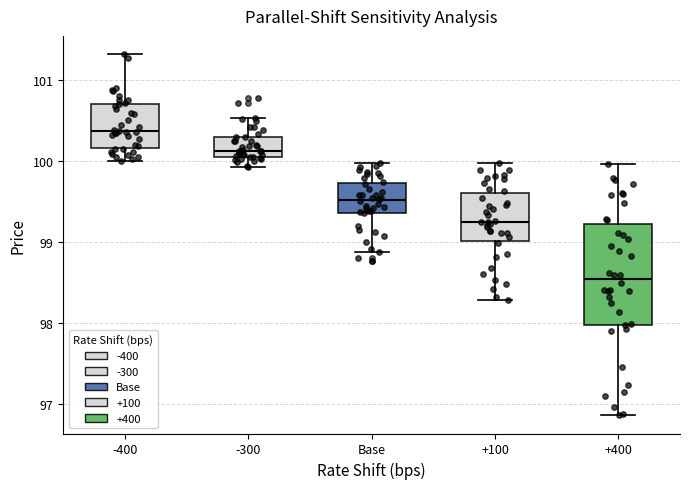

Where is the lower edge of the box for -400 on the y-axis? The values are not printed on the chart, so give them approximately, as read against the axis.

100.2